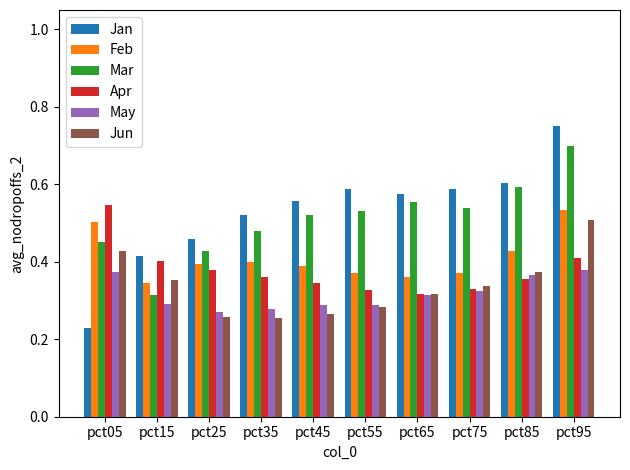

What is the total value across all series at pct35?

2.3